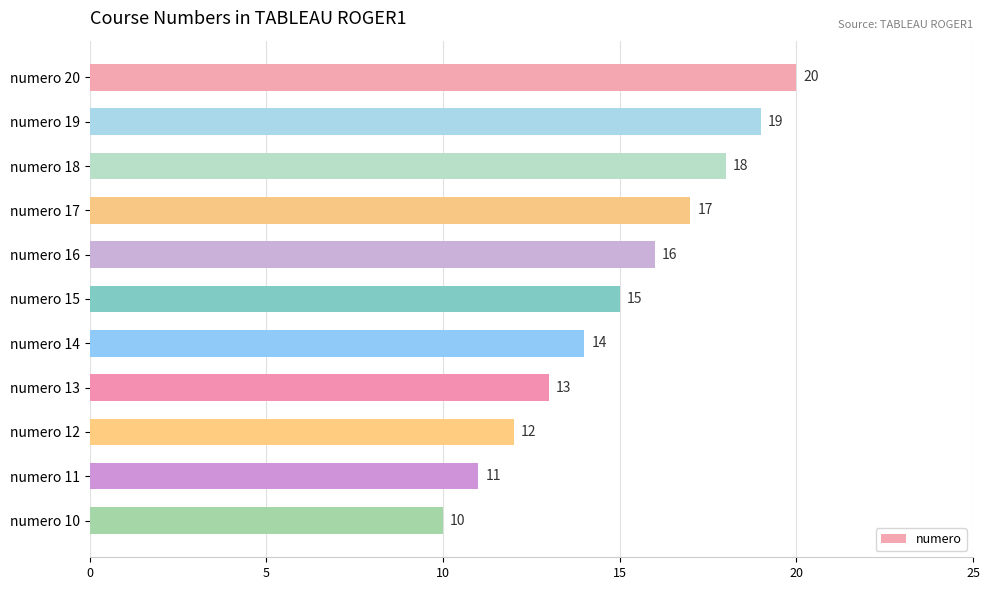

What is the average value?

15